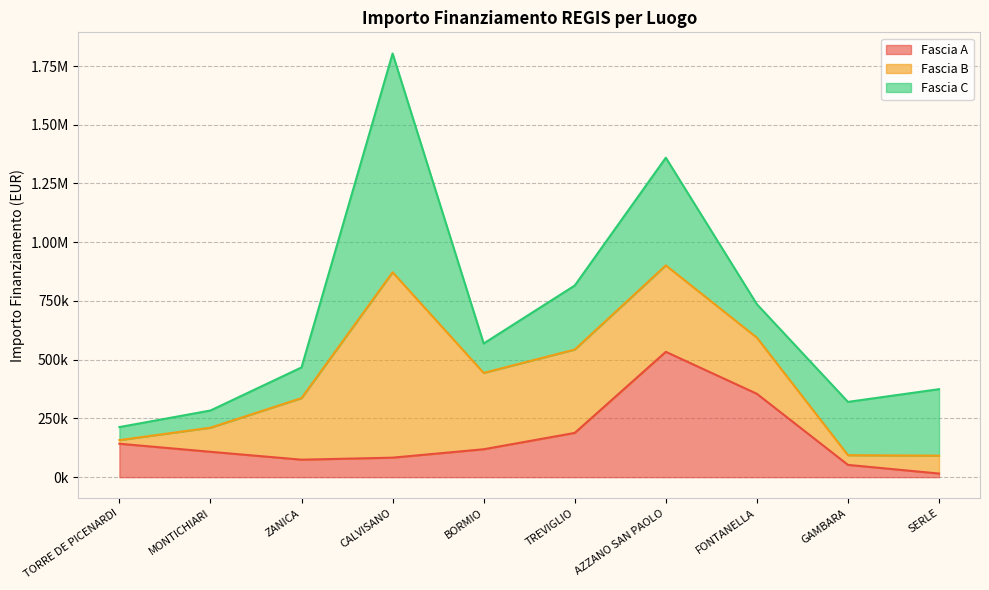

How many categories are shown in the chart?

10